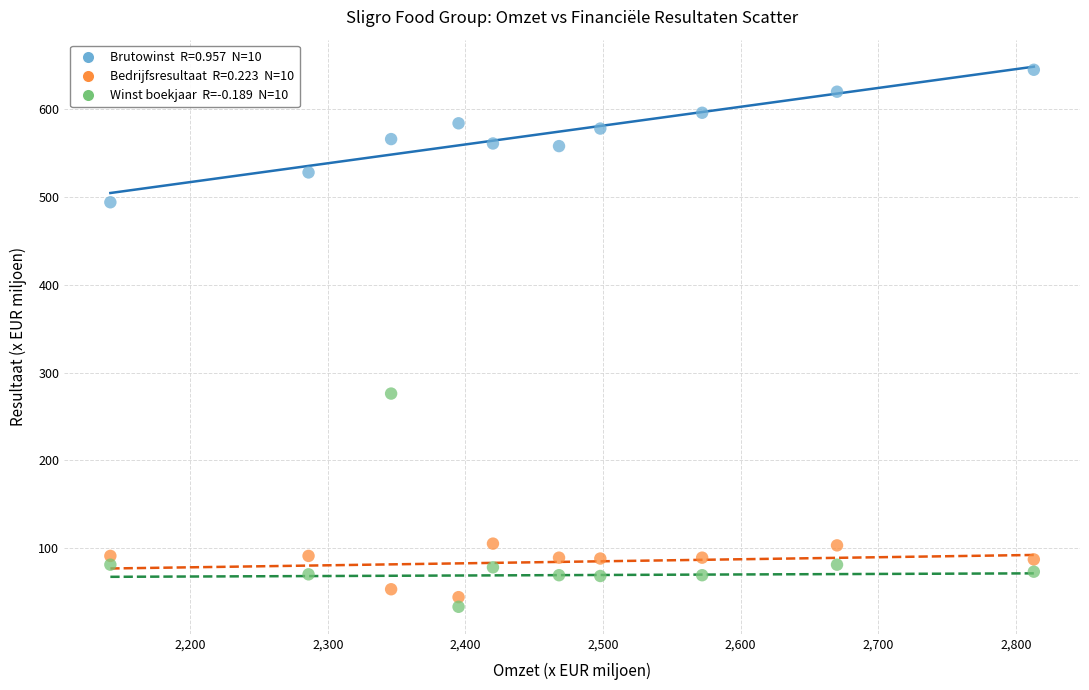

How many data points are displayed?

30